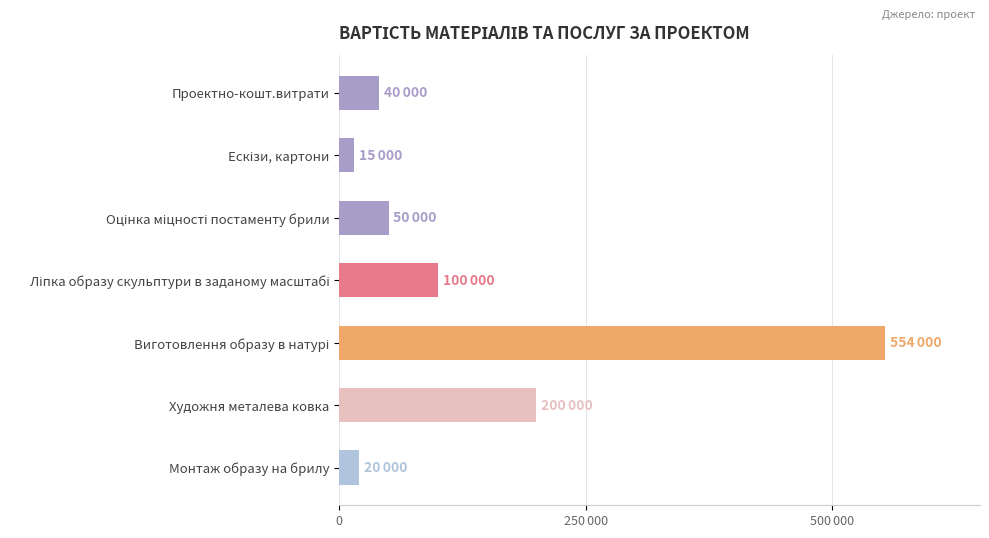

Are the bars horizontal?

Yes